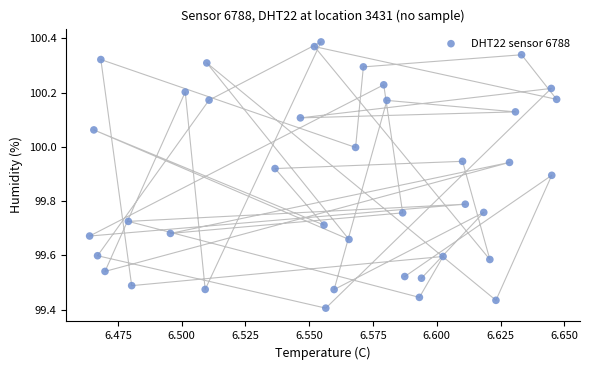

What is the range of Y values (max minus min)?

1.0